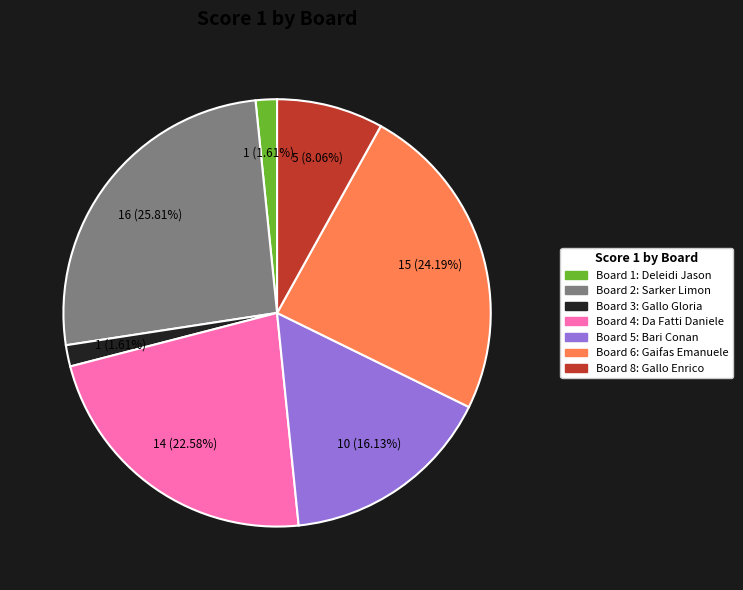

Is there any slice that represents more than half of the pie?

No